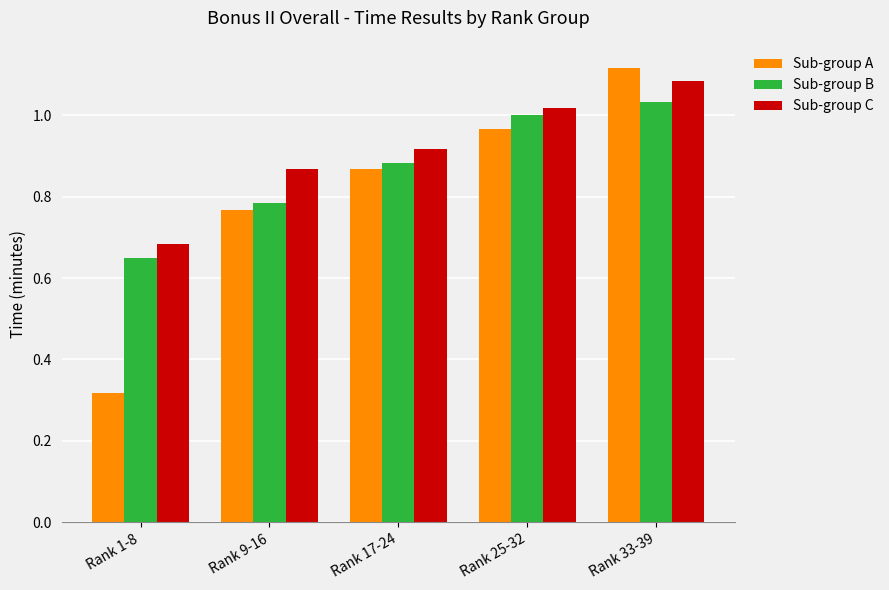

Rank the series by their maximum value, from highest to lowest.

Sub-group A, Sub-group C, Sub-group B